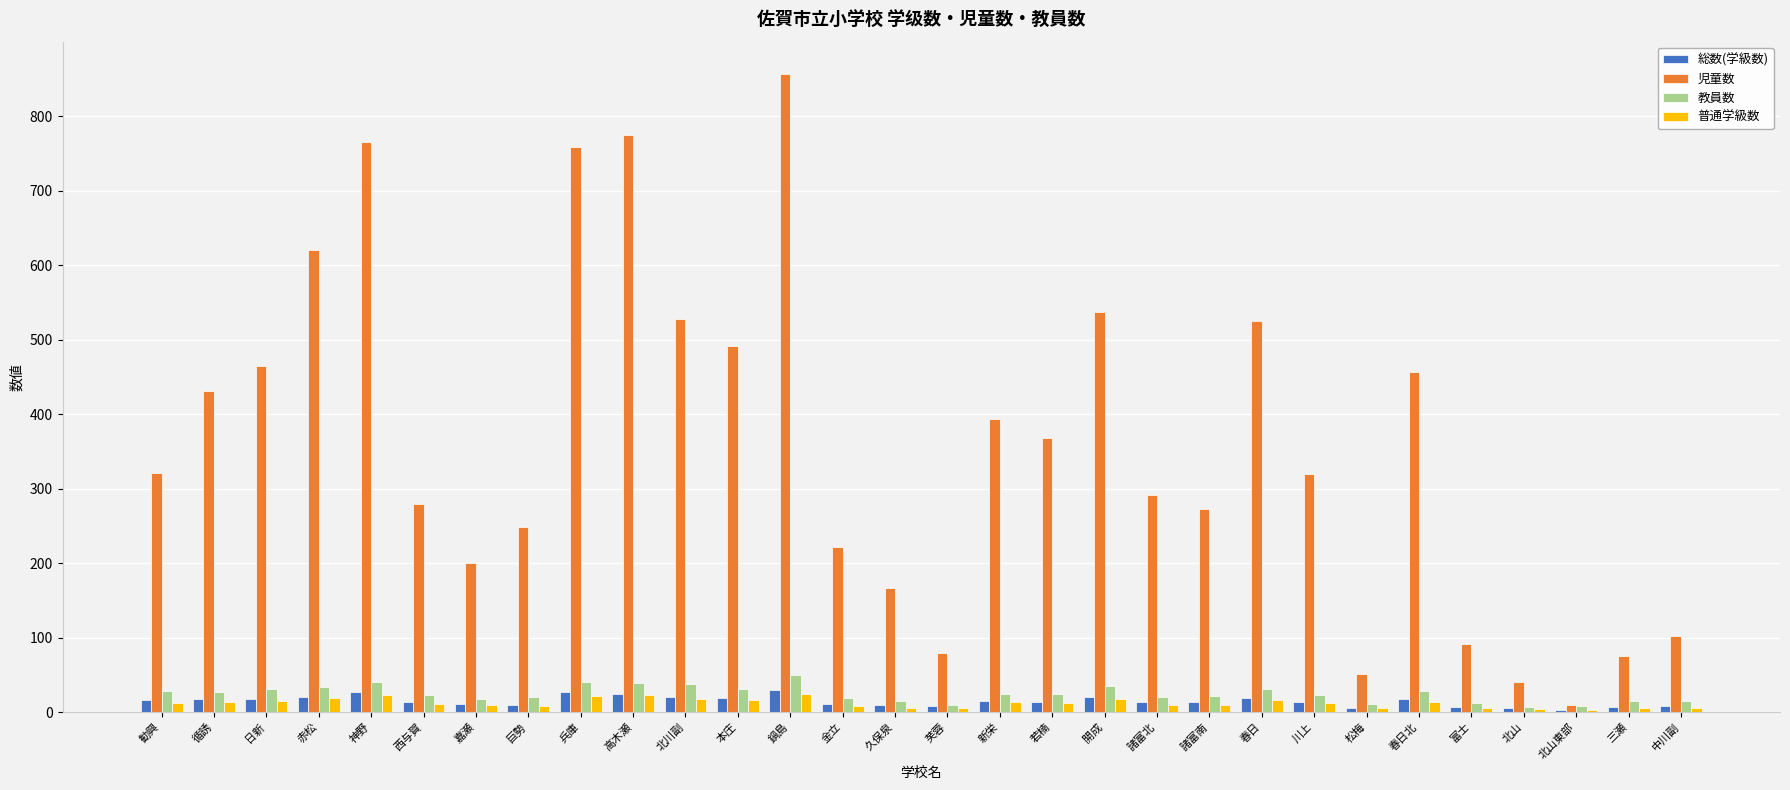

What is the difference between the second highest and second lowest values in the 児童数 series?

735